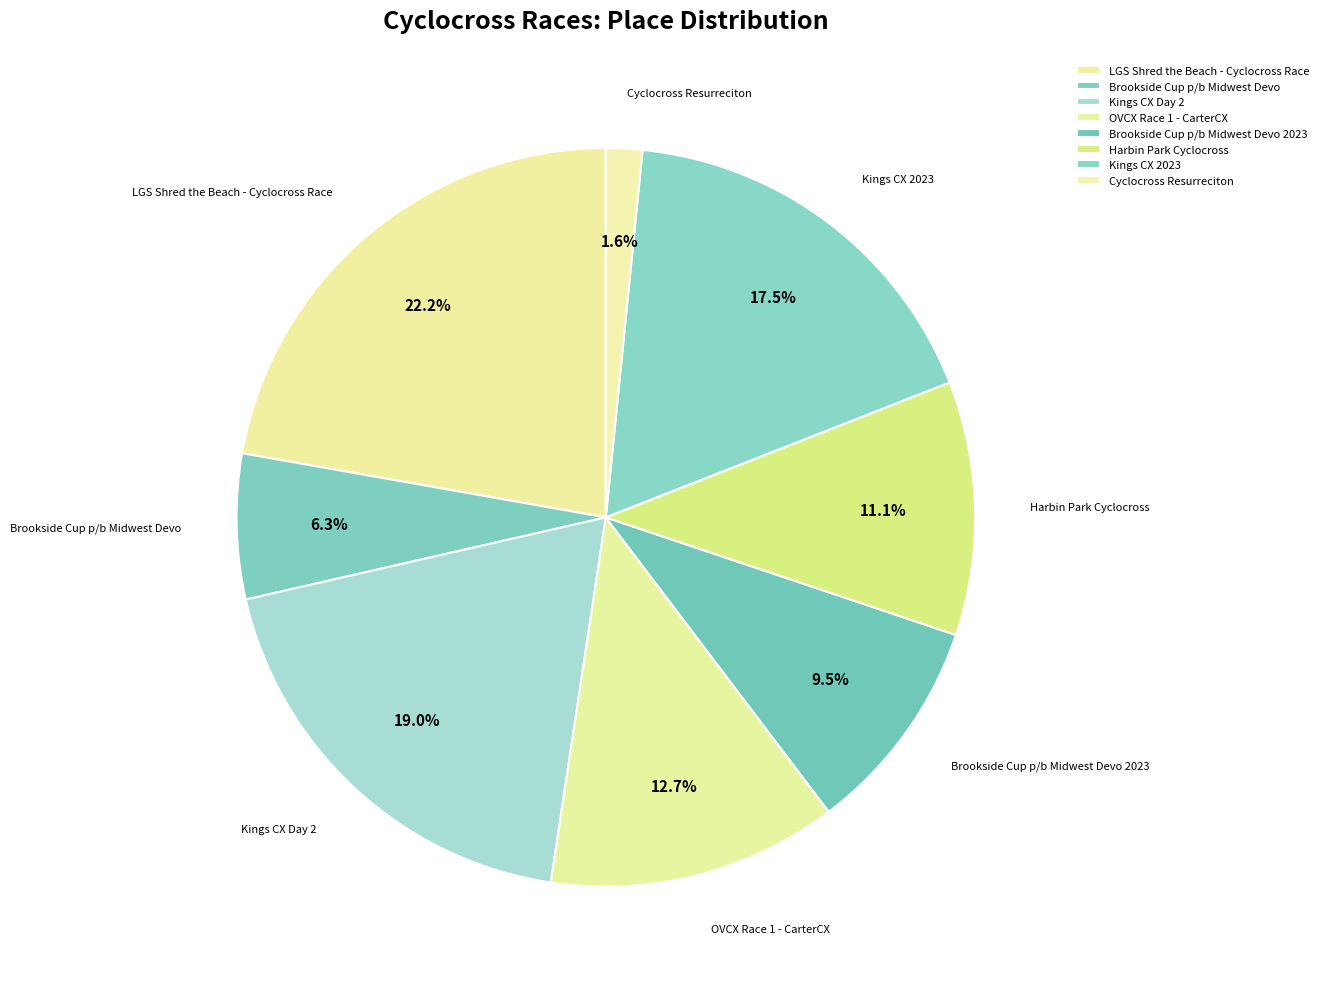

To the nearest percent, what is the difference between the largest and smallest slice percentages?

21%